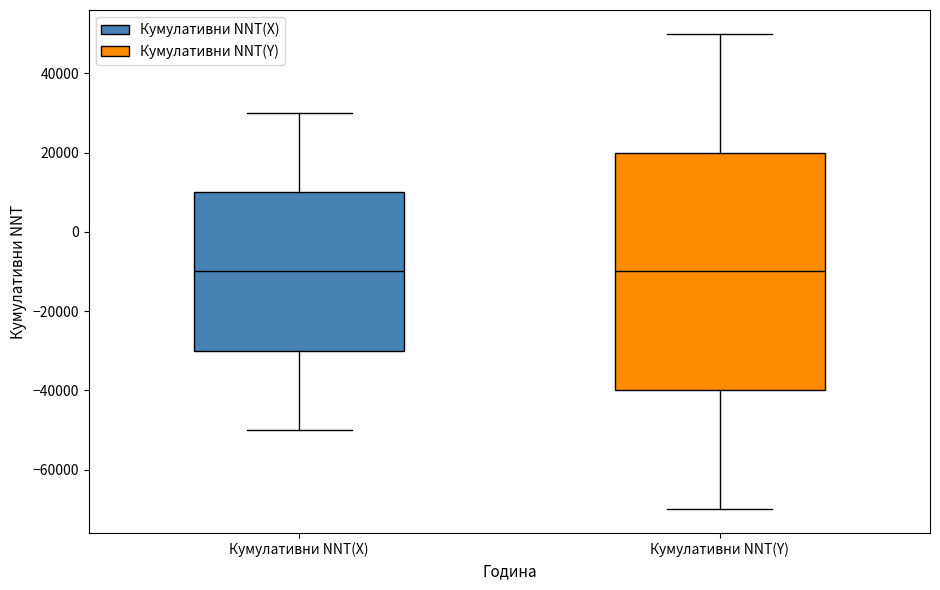

Which box is the tallest, from its lower edge to its upper edge?

Кумулативни NNT(Y)